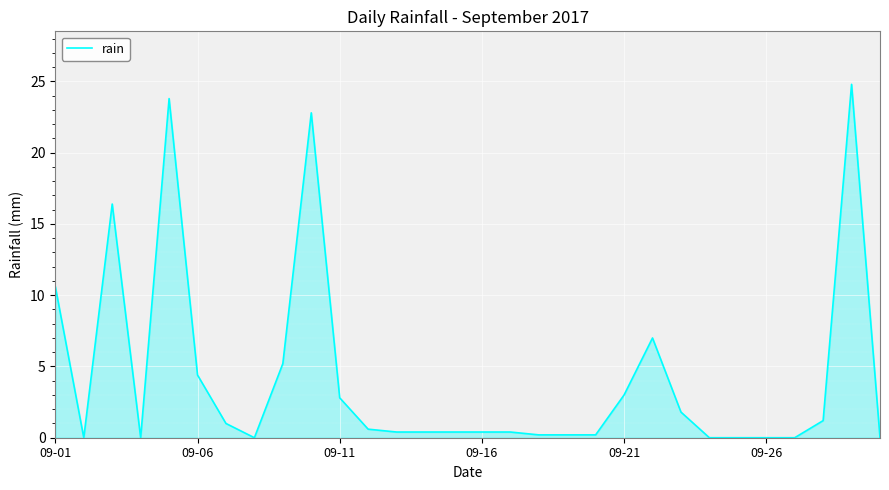

What is the difference between the maximum and minimum values?

24.8